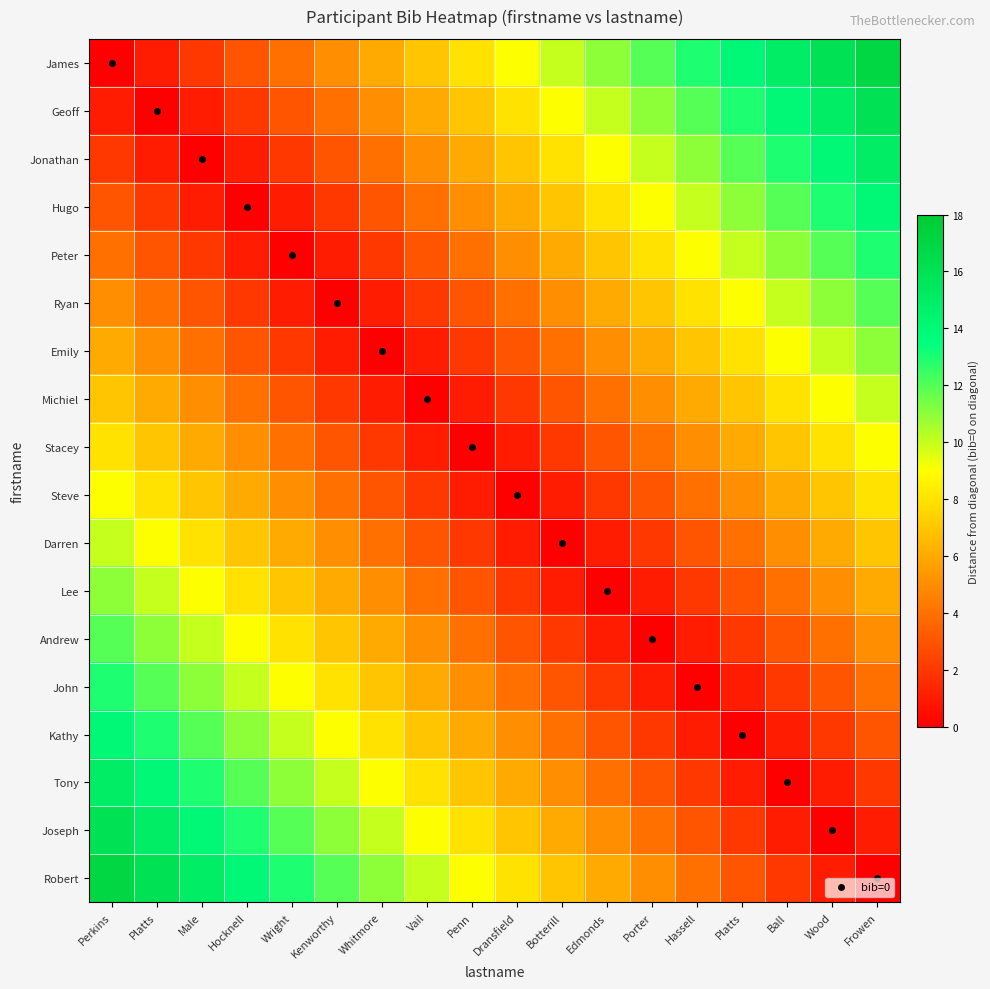

Reading left to right, what are all the values shown in this chart?

James: Perkins=0	Platts=1	Male=2	Hocknell=3	Wright=4	Kenworthy=5	Whitmore=6	Vail=7	Penn=8	Dransfield=9	Botterill=10	Edmonds=11	Porter=12	Hassell=13	Platts=14	Ball=15	Wood=16	Frowen=17
Geoff: Perkins=1	Platts=0	Male=1	Hocknell=2	Wright=3	Kenworthy=4	Whitmore=5	Vail=6	Penn=7	Dransfield=8	Botterill=9	Edmonds=10	Porter=11	Hassell=12	Platts=13	Ball=14	Wood=15	Frowen=16
Jonathan: Perkins=2	Platts=1	Male=0	Hocknell=1	Wright=2	Kenworthy=3	Whitmore=4	Vail=5	Penn=6	Dransfield=7	Botterill=8	Edmonds=9	Porter=10	Hassell=11	Platts=12	Ball=13	Wood=14	Frowen=15
Hugo: Perkins=3	Platts=2	Male=1	Hocknell=0	Wright=1	Kenworthy=2	Whitmore=3	Vail=4	Penn=5	Dransfield=6	Botterill=7	Edmonds=8	Porter=9	Hassell=10	Platts=11	Ball=12	Wood=13	Frowen=14
Peter: Perkins=4	Platts=3	Male=2	Hocknell=1	Wright=0	Kenworthy=1	Whitmore=2	Vail=3	Penn=4	Dransfield=5	Botterill=6	Edmonds=7	Porter=8	Hassell=9	Platts=10	Ball=11	Wood=12	Frowen=13
Ryan: Perkins=5	Platts=4	Male=3	Hocknell=2	Wright=1	Kenworthy=0	Whitmore=1	Vail=2	Penn=3	Dransfield=4	Botterill=5	Edmonds=6	Porter=7	Hassell=8	Platts=9	Ball=10	Wood=11	Frowen=12
Emily: Perkins=6	Platts=5	Male=4	Hocknell=3	Wright=2	Kenworthy=1	Whitmore=0	Vail=1	Penn=2	Dransfield=3	Botterill=4	Edmonds=5	Porter=6	Hassell=7	Platts=8	Ball=9	Wood=10	Frowen=11
Michiel: Perkins=7	Platts=6	Male=5	Hocknell=4	Wright=3	Kenworthy=2	Whitmore=1	Vail=0	Penn=1	Dransfield=2	Botterill=3	Edmonds=4	Porter=5	Hassell=6	Platts=7	Ball=8	Wood=9	Frowen=10
Stacey: Perkins=8	Platts=7	Male=6	Hocknell=5	Wright=4	Kenworthy=3	Whitmore=2	Vail=1	Penn=0	Dransfield=1	Botterill=2	Edmonds=3	Porter=4	Hassell=5	Platts=6	Ball=7	Wood=8	Frowen=9
Steve: Perkins=9	Platts=8	Male=7	Hocknell=6	Wright=5	Kenworthy=4	Whitmore=3	Vail=2	Penn=1	Dransfield=0	Botterill=1	Edmonds=2	Porter=3	Hassell=4	Platts=5	Ball=6	Wood=7	Frowen=8
Darren: Perkins=10	Platts=9	Male=8	Hocknell=7	Wright=6	Kenworthy=5	Whitmore=4	Vail=3	Penn=2	Dransfield=1	Botterill=0	Edmonds=1	Porter=2	Hassell=3	Platts=4	Ball=5	Wood=6	Frowen=7
Lee: Perkins=11	Platts=10	Male=9	Hocknell=8	Wright=7	Kenworthy=6	Whitmore=5	Vail=4	Penn=3	Dransfield=2	Botterill=1	Edmonds=0	Porter=1	Hassell=2	Platts=3	Ball=4	Wood=5	Frowen=6
Andrew: Perkins=12	Platts=11	Male=10	Hocknell=9	Wright=8	Kenworthy=7	Whitmore=6	Vail=5	Penn=4	Dransfield=3	Botterill=2	Edmonds=1	Porter=0	Hassell=1	Platts=2	Ball=3	Wood=4	Frowen=5
John: Perkins=13	Platts=12	Male=11	Hocknell=10	Wright=9	Kenworthy=8	Whitmore=7	Vail=6	Penn=5	Dransfield=4	Botterill=3	Edmonds=2	Porter=1	Hassell=0	Platts=1	Ball=2	Wood=3	Frowen=4
Kathy: Perkins=14	Platts=13	Male=12	Hocknell=11	Wright=10	Kenworthy=9	Whitmore=8	Vail=7	Penn=6	Dransfield=5	Botterill=4	Edmonds=3	Porter=2	Hassell=1	Platts=0	Ball=1	Wood=2	Frowen=3
Tony: Perkins=15	Platts=14	Male=13	Hocknell=12	Wright=11	Kenworthy=10	Whitmore=9	Vail=8	Penn=7	Dransfield=6	Botterill=5	Edmonds=4	Porter=3	Hassell=2	Platts=1	Ball=0	Wood=1	Frowen=2
Joseph: Perkins=16	Platts=15	Male=14	Hocknell=13	Wright=12	Kenworthy=11	Whitmore=10	Vail=9	Penn=8	Dransfield=7	Botterill=6	Edmonds=5	Porter=4	Hassell=3	Platts=2	Ball=1	Wood=0	Frowen=1
Robert: Perkins=17	Platts=16	Male=15	Hocknell=14	Wright=13	Kenworthy=12	Whitmore=11	Vail=10	Penn=9	Dransfield=8	Botterill=7	Edmonds=6	Porter=5	Hassell=4	Platts=3	Ball=2	Wood=1	Frowen=0